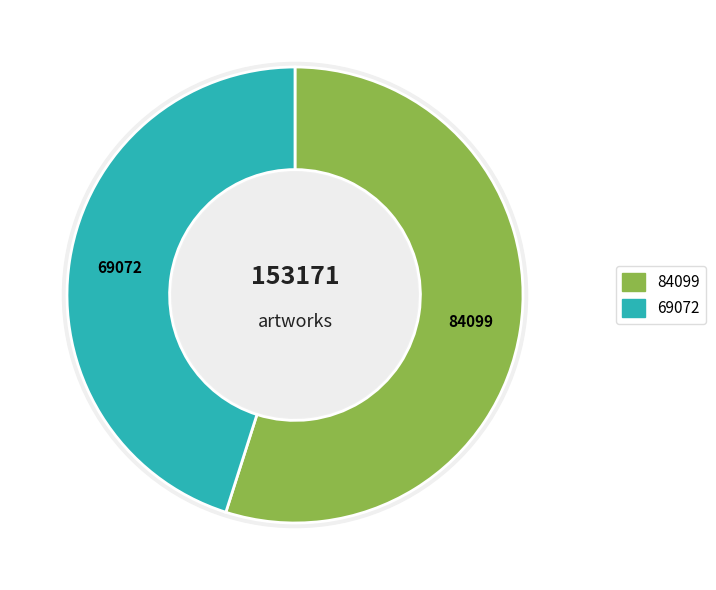

What percentage is the Vieux coin à Evere slice, to the nearest percent?

55%